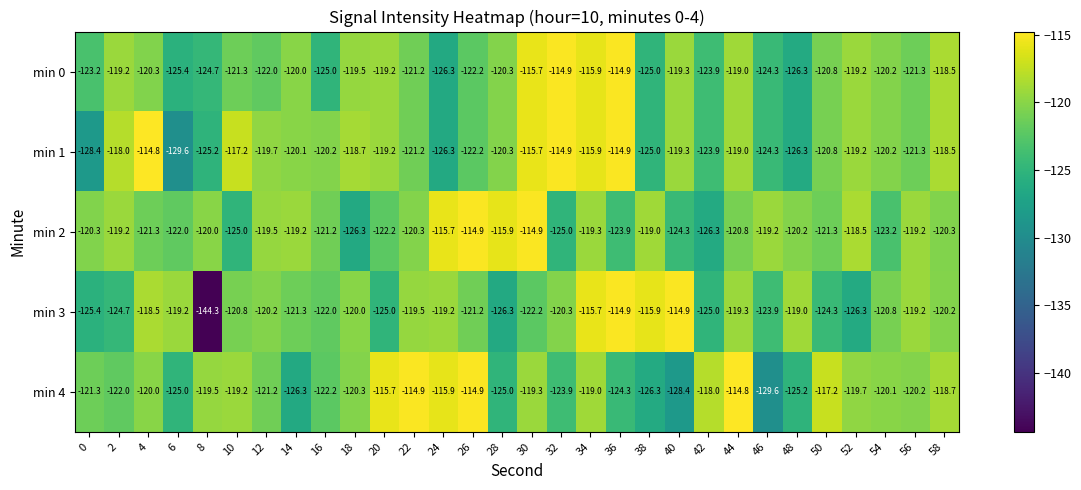

What is the minimum value shown in the chart?

-144.3